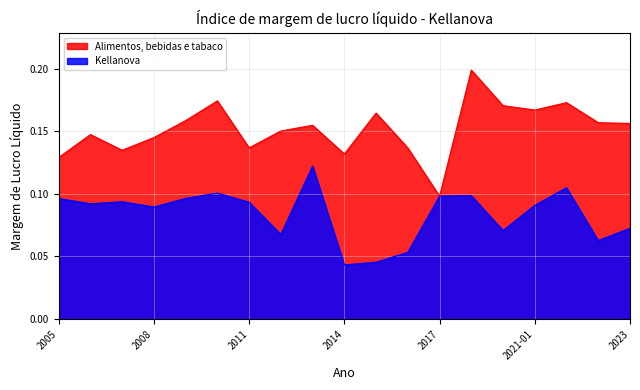

Does the chart have visible grid lines?

Yes